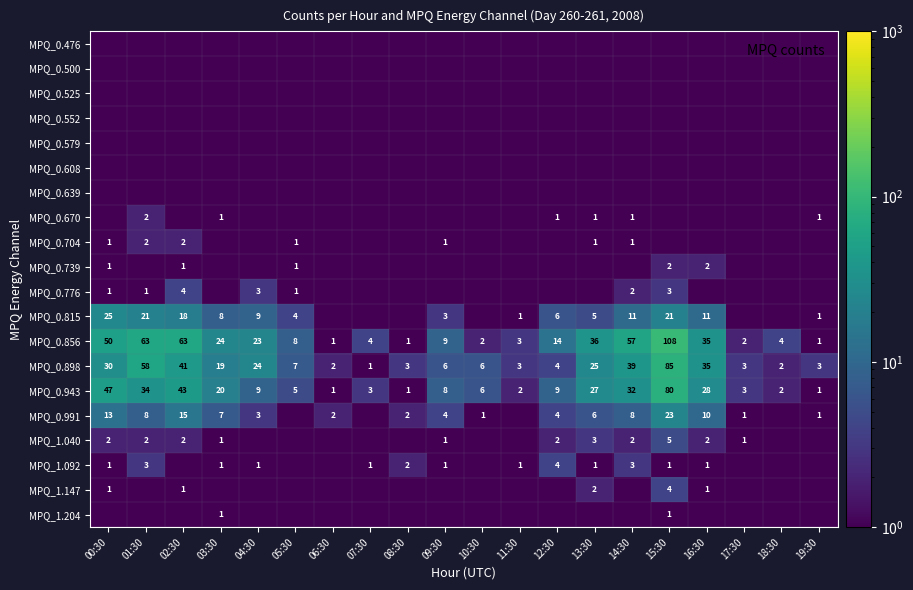

Which has a higher value, 14:30 or 19:30?

14:30